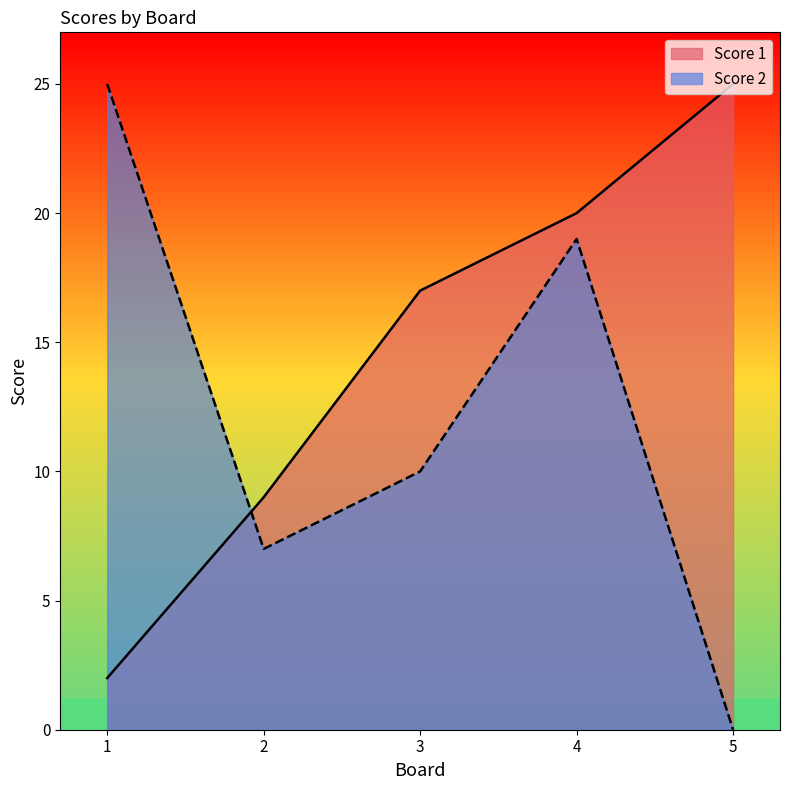

At how many categories does at least one series exceed 7?

5